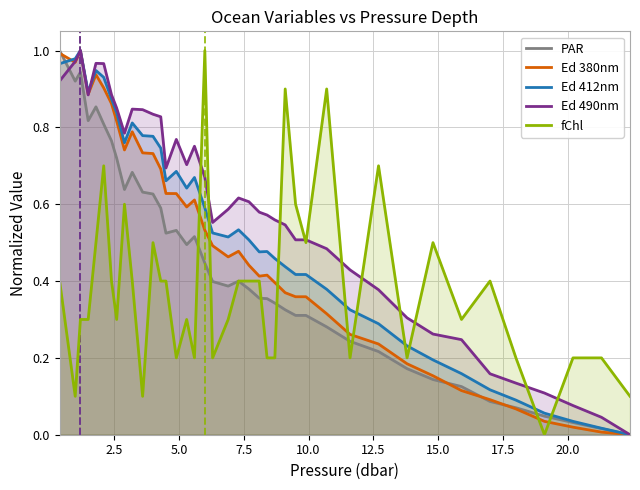

How many interior local valleys does the Ed 380nm series have?

6